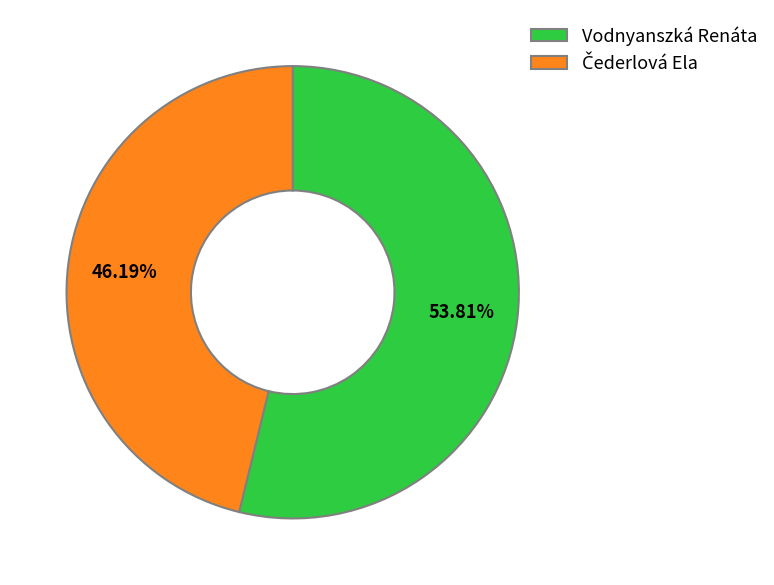

To the nearest percent, what is the average slice percentage?

50%